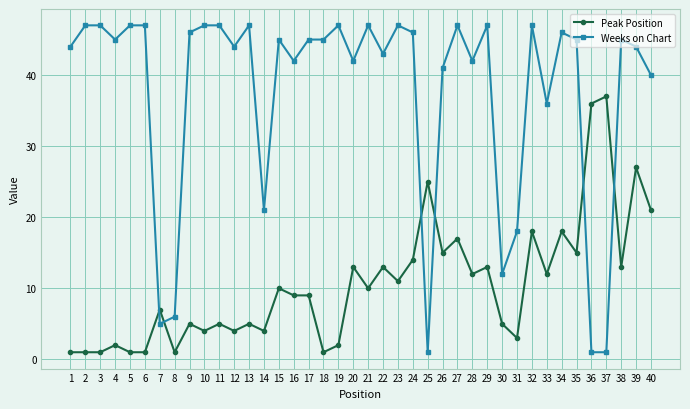

Where do Weeks on Chart and Peak Position first cross each other?

6 and 7